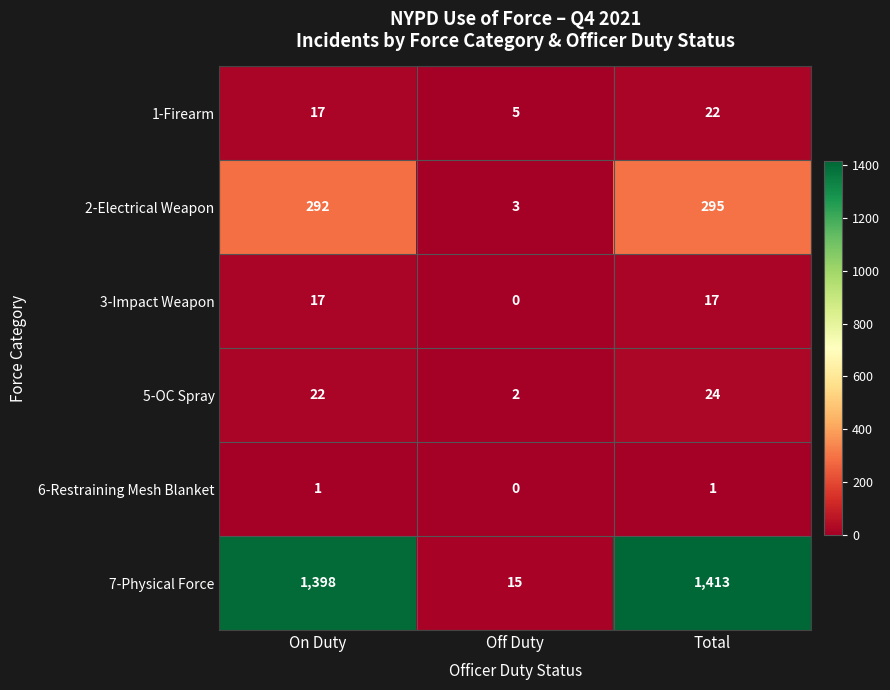

What is the maximum value for 1-Firearm?

22